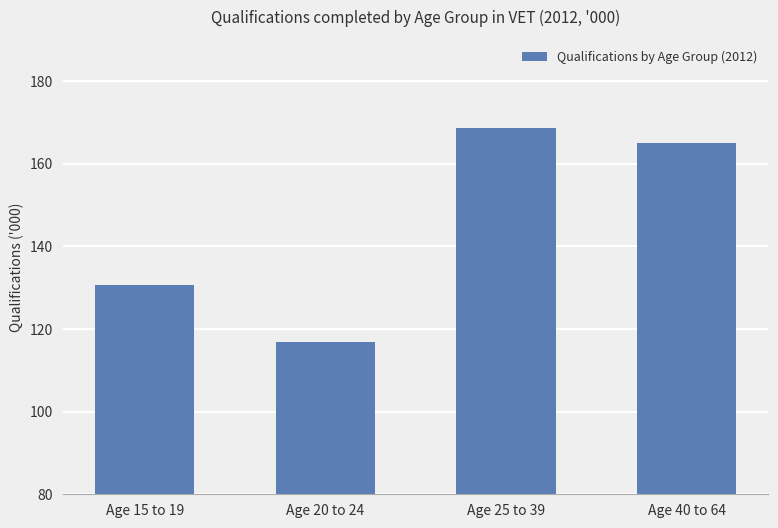

Rank the categories by value from highest to lowest.

Age 25 to 39, Age 40 to 64, Age 15 to 19, Age 20 to 24